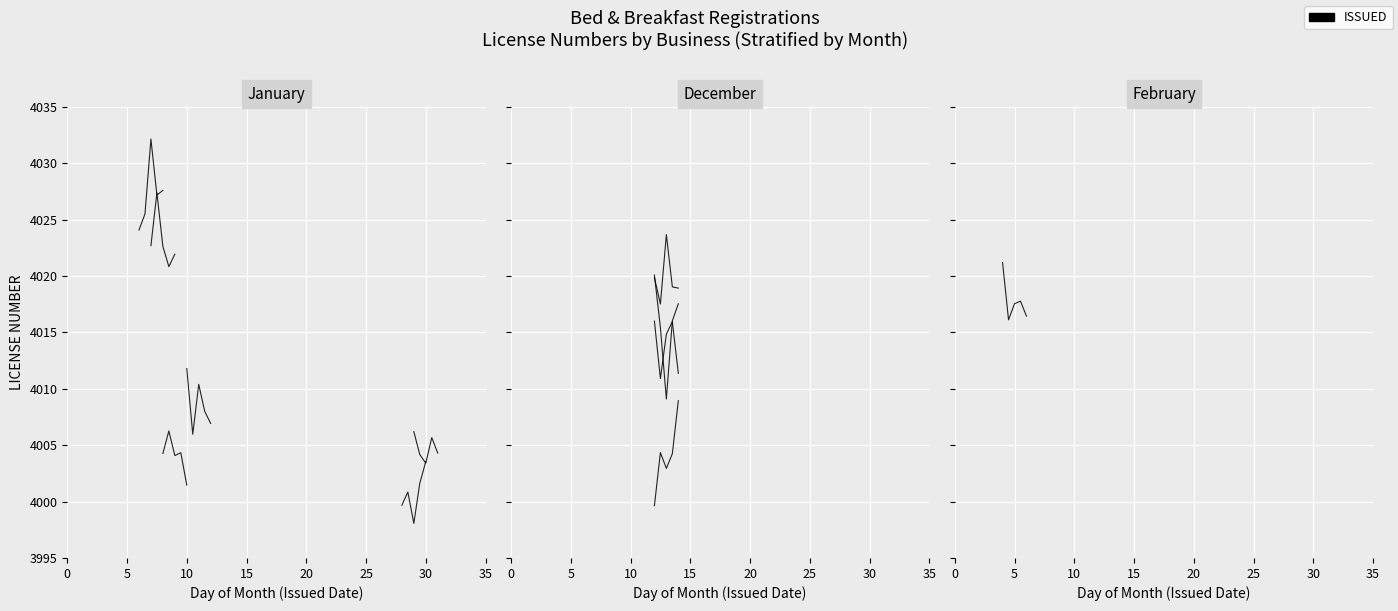

What is the average value?

4017.8